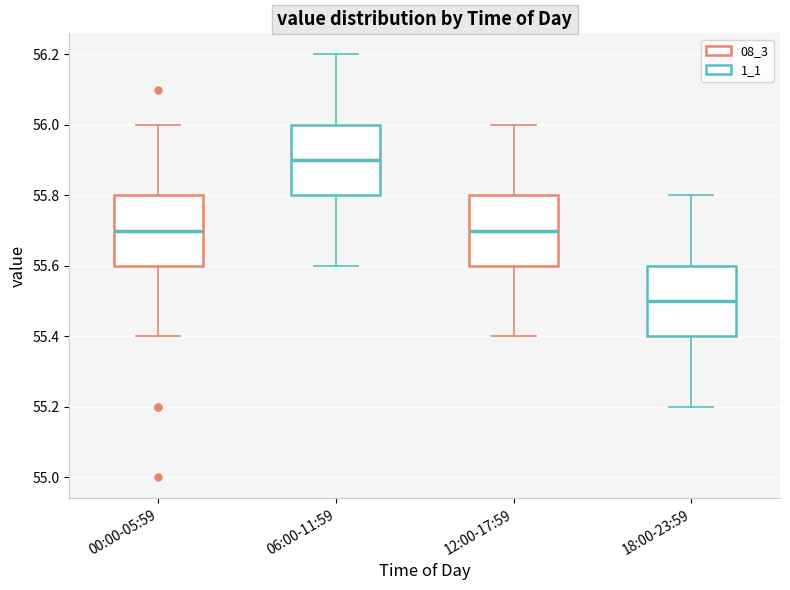

Reading left to right, transcribe this box plot: for each box, give where its median line is, the range the box spans, and where its two whiskers end, as read against the y-axis. The values are not printed on the chart, so give them approximately, as read against the axis.

00:00-05:59: median 55.7, box 55.6 to 55.8, whiskers 55.4 to 56.0
06:00-11:59: median 55.9, box 55.8 to 56.0, whiskers 55.6 to 56.2
12:00-17:59: median 55.7, box 55.6 to 55.8, whiskers 55.4 to 56.0
18:00-23:59: median 55.5, box 55.4 to 55.6, whiskers 55.2 to 55.8